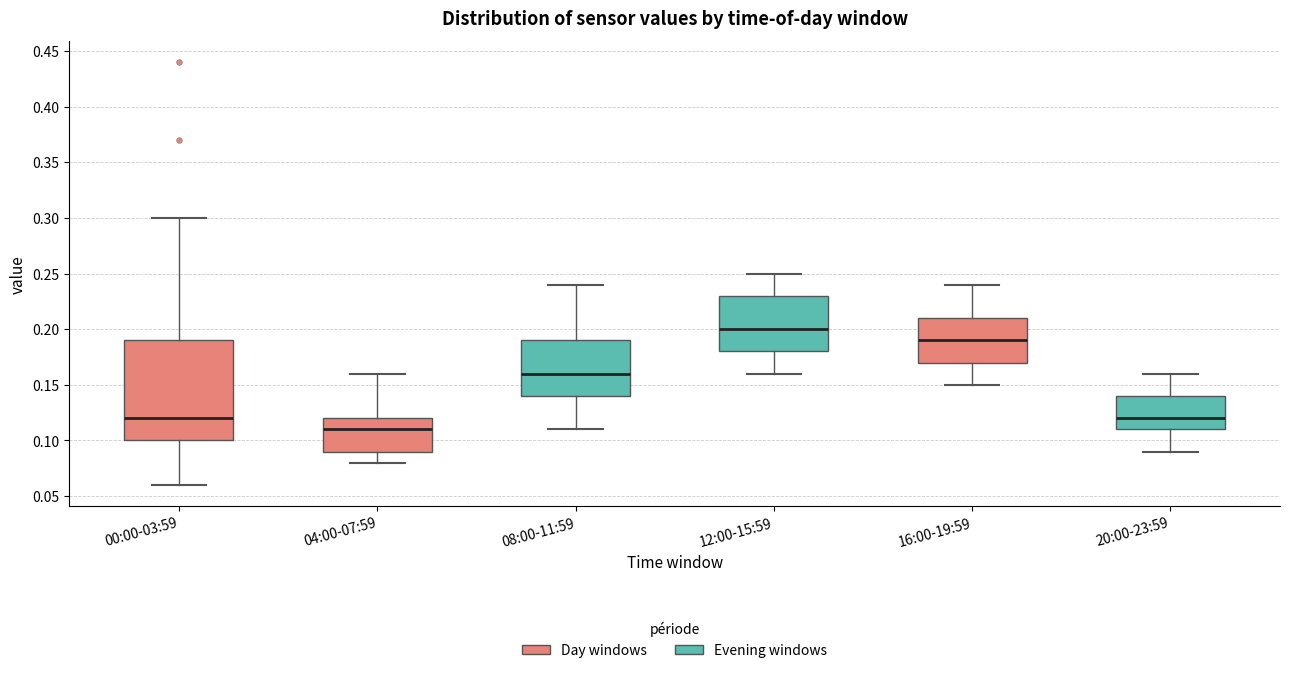

Where is the lower edge of the box for 00:00-03:59 on the y-axis? The values are not printed on the chart, so give them approximately, as read against the axis.

0.10